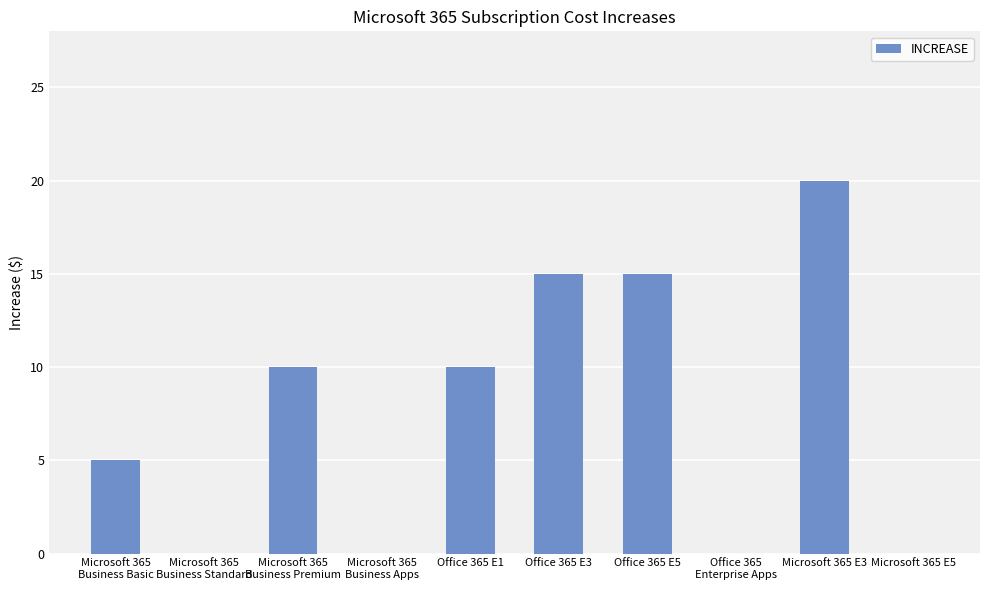

What is the ratio of the value at Office 365 E5 to the value at Office 365 E1?

1.5